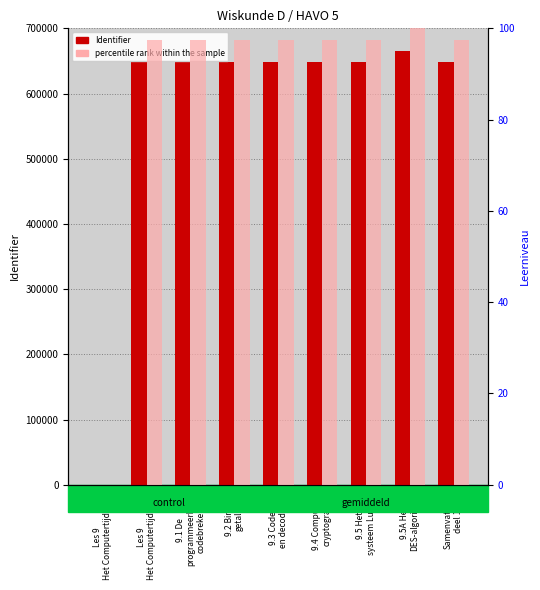

At how many categories does at least one series exceed 134702?

8